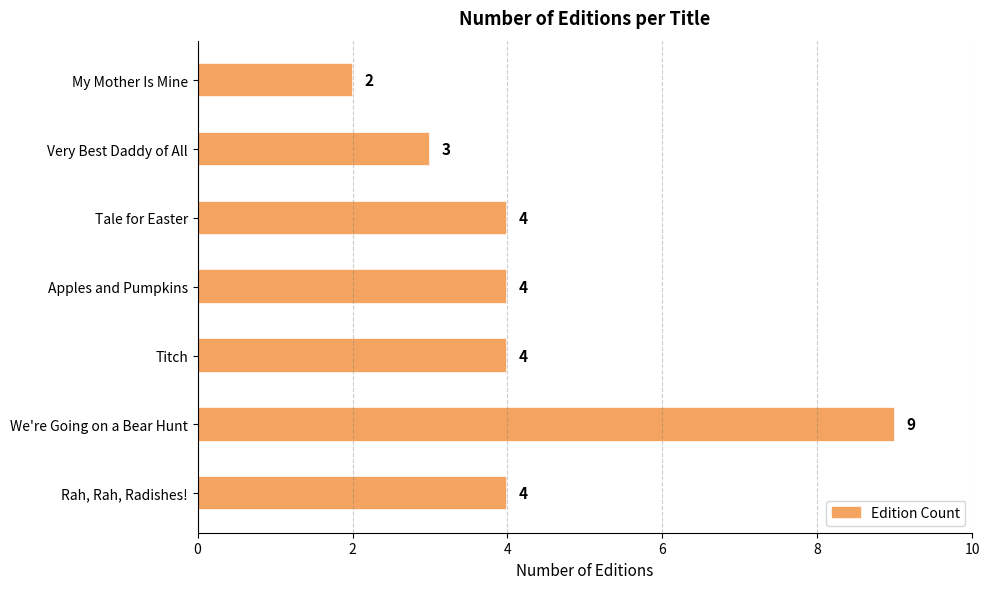

What is the difference between the values at We're Going on a Bear Hunt and Titch?

5